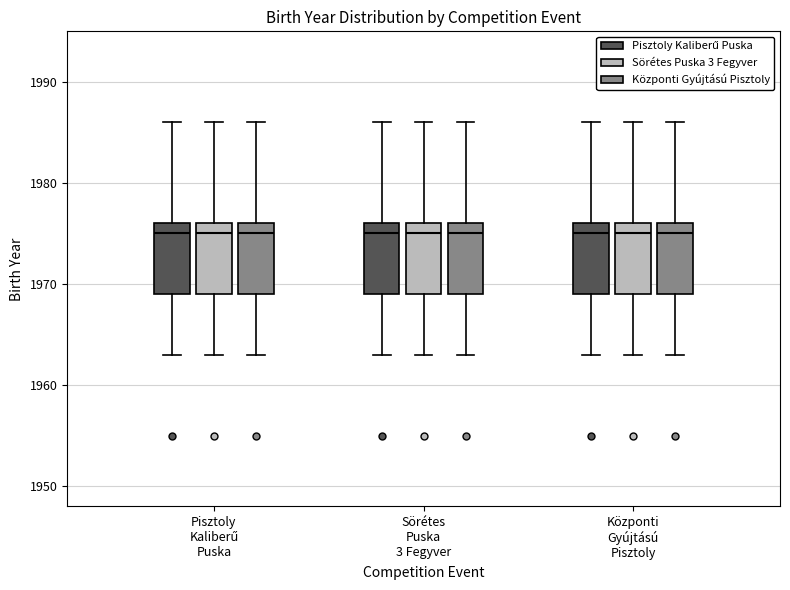

Reading left to right, transcribe this box plot: for each box, give where its median line is, the range the box spans, and where its two whiskers end, as read against the y-axis. The values are not printed on the chart, so give them approximately, as read against the axis.

Pisztoly Kaliberű Puska (Pisztoly Kaliberű Puska): median 1975, box 1969 to 1976, whiskers 1963 to 1986
Pisztoly Kaliberű Puska (Sörétes Puska 3 Fegyver): median 1975, box 1969 to 1976, whiskers 1963 to 1986
Pisztoly Kaliberű Puska (Központi Gyújtású Pisztoly): median 1975, box 1969 to 1976, whiskers 1963 to 1986
Sörétes Puska 3 Fegyver (Pisztoly Kaliberű Puska): median 1975, box 1969 to 1976, whiskers 1963 to 1986
Sörétes Puska 3 Fegyver (Sörétes Puska 3 Fegyver): median 1975, box 1969 to 1976, whiskers 1963 to 1986
Sörétes Puska 3 Fegyver (Központi Gyújtású Pisztoly): median 1975, box 1969 to 1976, whiskers 1963 to 1986
Központi Gyújtású Pisztoly (Pisztoly Kaliberű Puska): median 1975, box 1969 to 1976, whiskers 1963 to 1986
Központi Gyújtású Pisztoly (Sörétes Puska 3 Fegyver): median 1975, box 1969 to 1976, whiskers 1963 to 1986
Központi Gyújtású Pisztoly (Központi Gyújtású Pisztoly): median 1975, box 1969 to 1976, whiskers 1963 to 1986